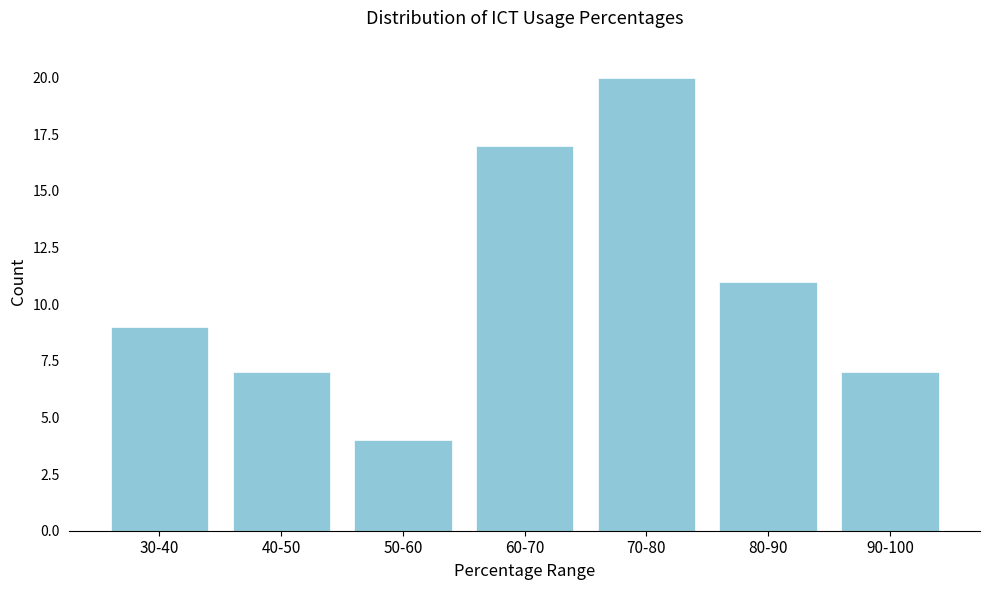

Reading left to right, what are all the values shown in this chart?

30-40=9	40-50=7	50-60=4	60-70=17	70-80=20	80-90=11	90-100=7